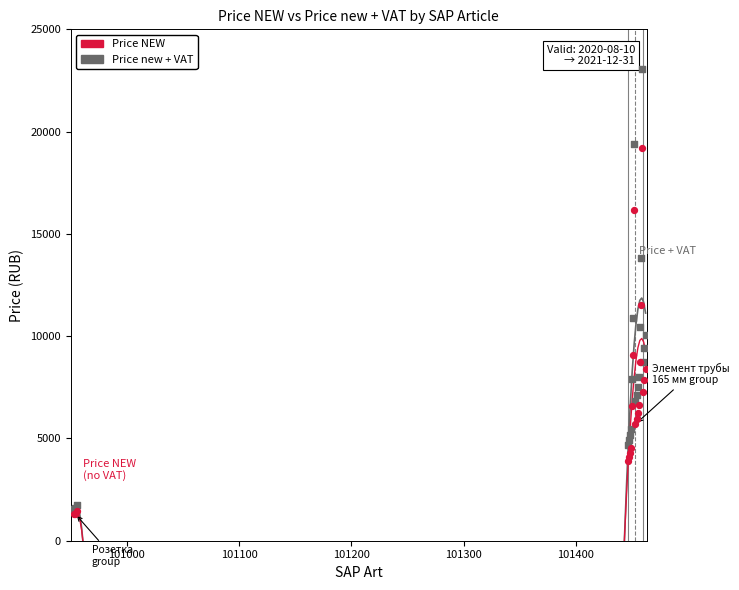

Which series contains the highest Y value?

Price new + VAT